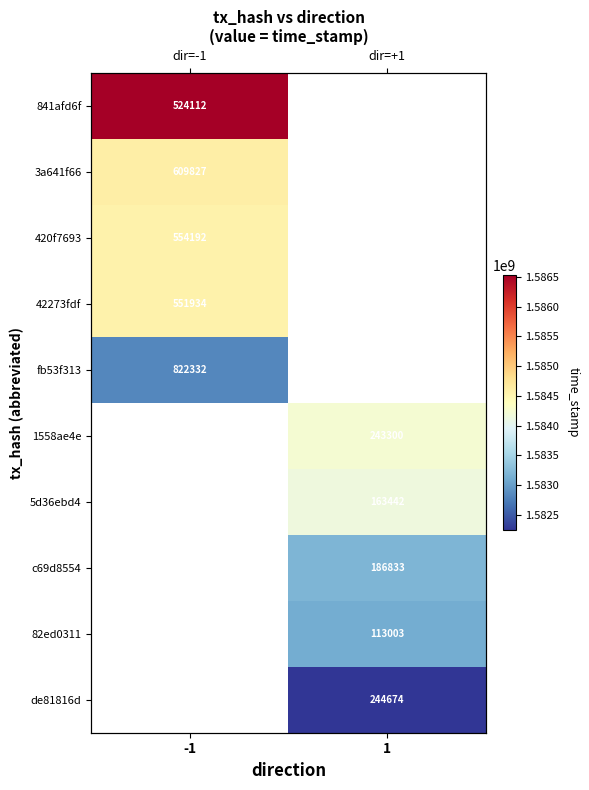

At which label does 841afd6f reach its peak?

-1